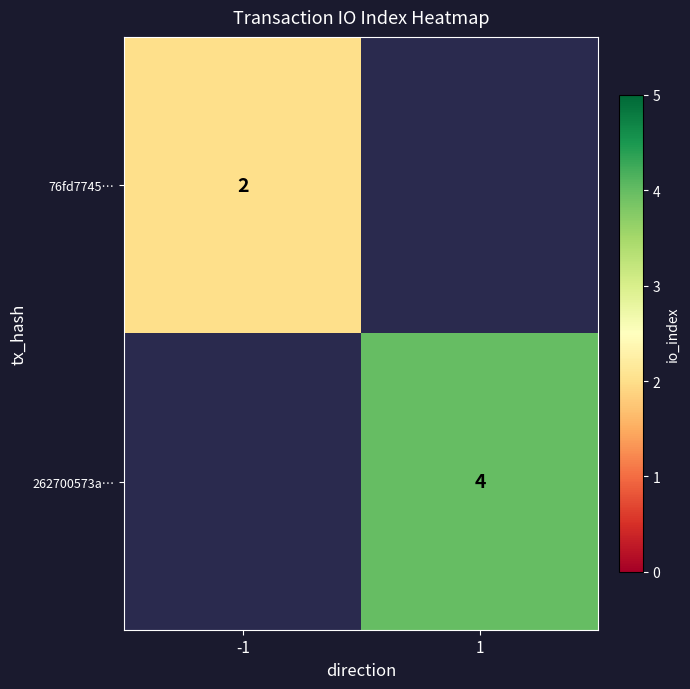

True or false: 76fd7745… has a value of 1 at -1.

False